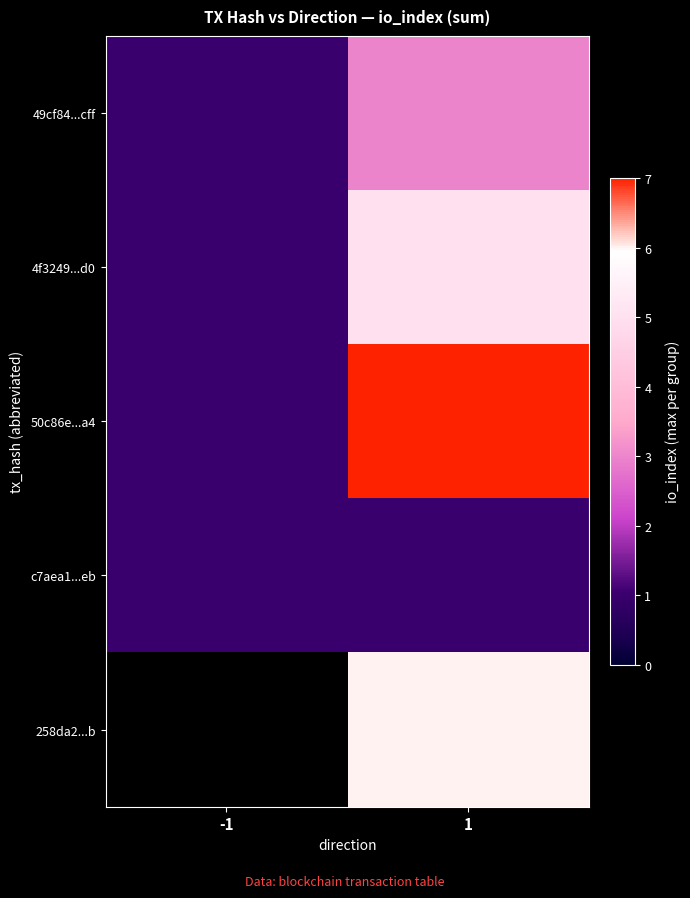

Between 1 and -1, which is larger?

1